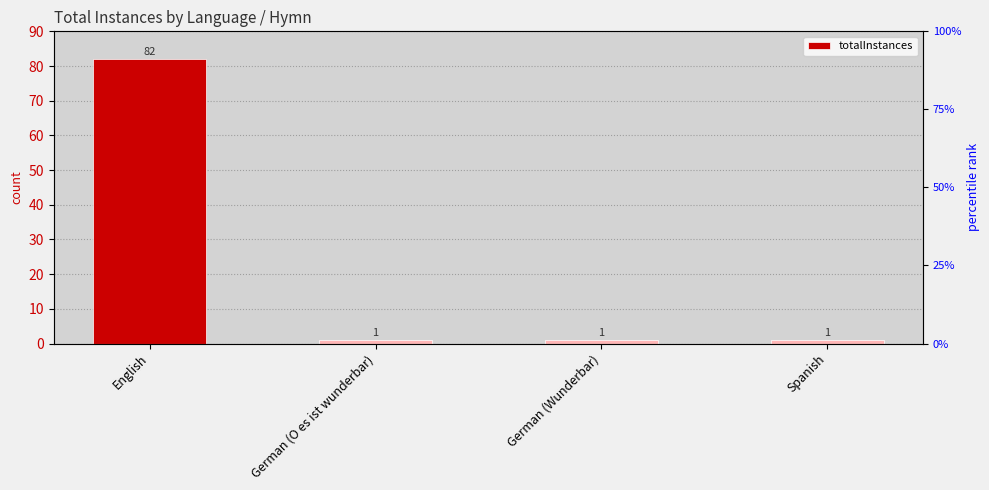

Approximately how many times larger is the value at English compared to German (Wunderbar)?

82.0